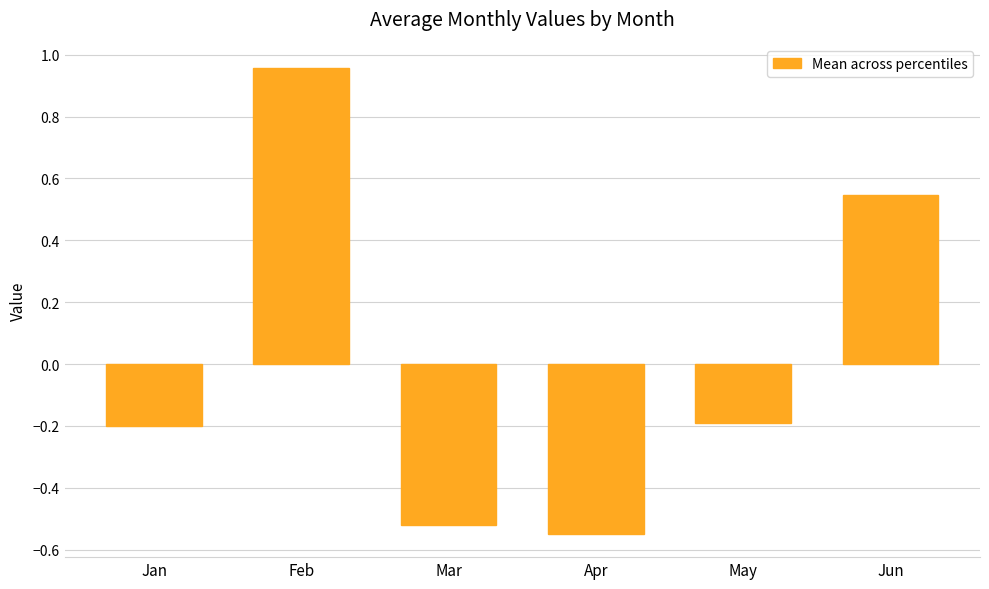

The chart shows a value of -0.3 at May. True or false?

False